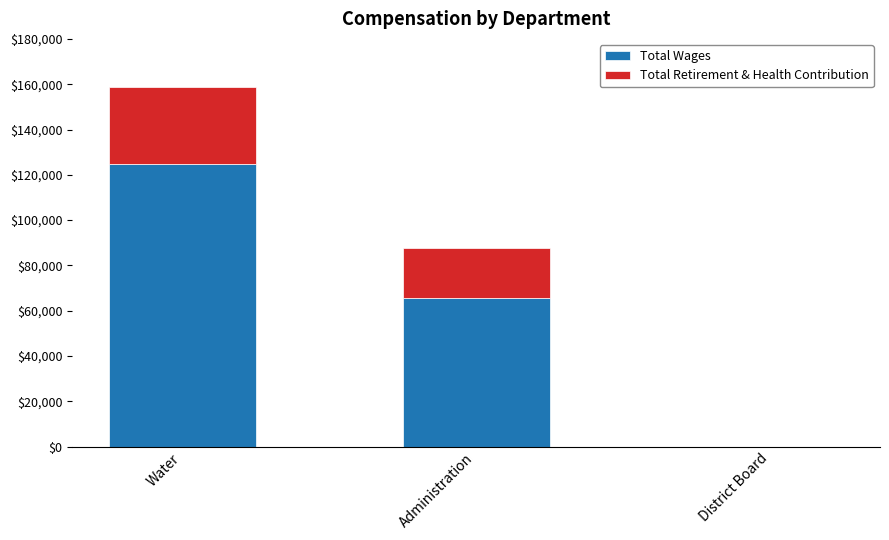

What is the total value across all series at Administration?

87748